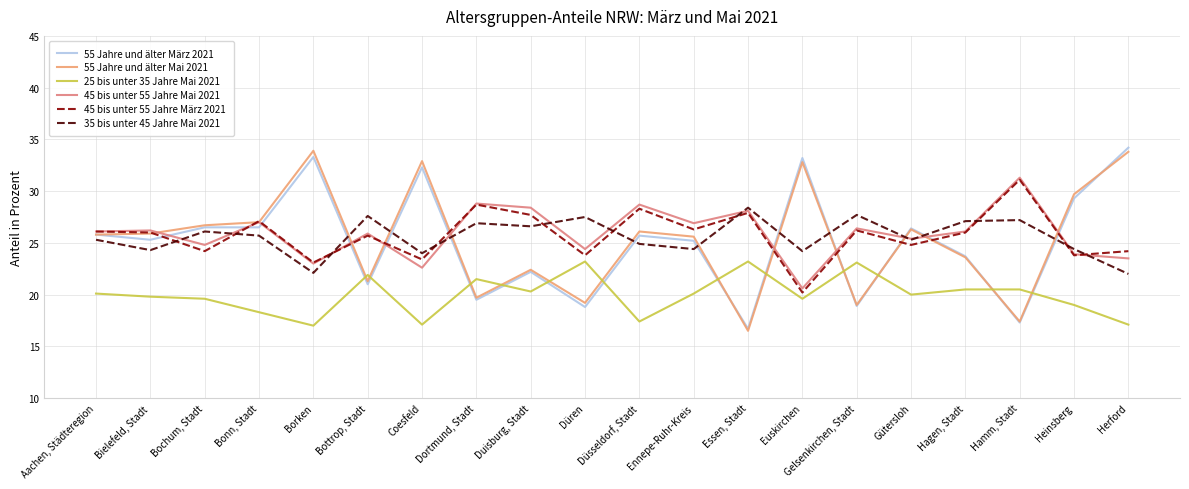

What is the sum of the 55 Jahre und älter Mai 2021 values at Essen, Stadt and Ennepe-Ruhr-Kreis?

42.1